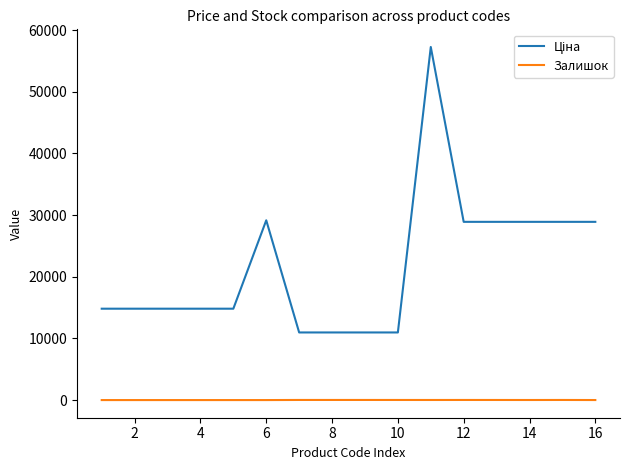

What is the greatest value displayed?

57258.0